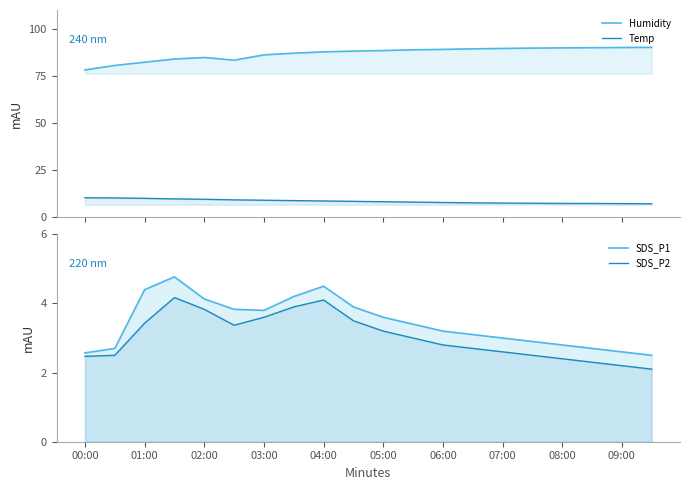

True or false: Temp has more than 2 points higher than both neighbors.

False